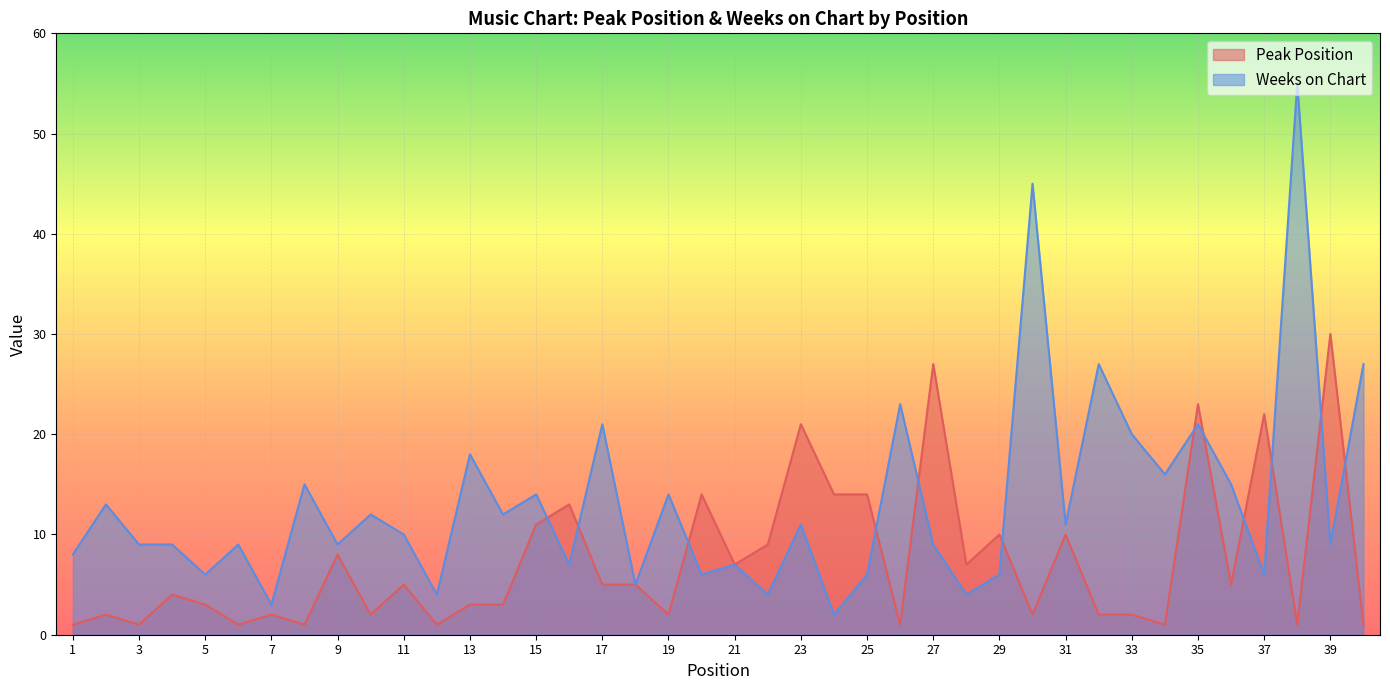

Reading left to right, what are all the values shown in this chart?

Peak Position: 1=1	2=2	3=1	4=4	5=3	6=1	7=2	8=1	9=8	10=2	11=5	12=1	13=3	14=3	15=11	16=13	17=5	18=5	19=2	20=14	21=7	22=9	23=21	24=14	25=14	26=1	27=27	28=7	29=10	30=2	31=10	32=2	33=2	34=1	35=23	36=5	37=22	38=1	39=30	40=1
Weeks on Chart: 1=8	2=13	3=9	4=9	5=6	6=9	7=3	8=15	9=9	10=12	11=10	12=4	13=18	14=12	15=14	16=7	17=21	18=5	19=14	20=6	21=7	22=4	23=11	24=2	25=6	26=23	27=9	28=4	29=6	30=45	31=11	32=27	33=20	34=16	35=21	36=15	37=6	38=55	39=9	40=27